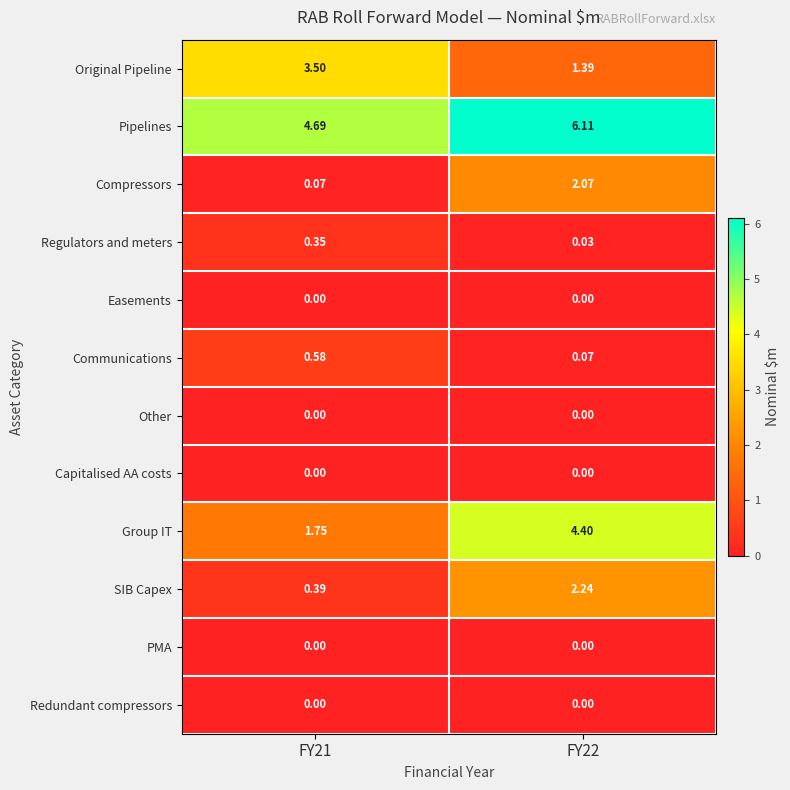

Which series has the largest total across all categories?

Pipelines